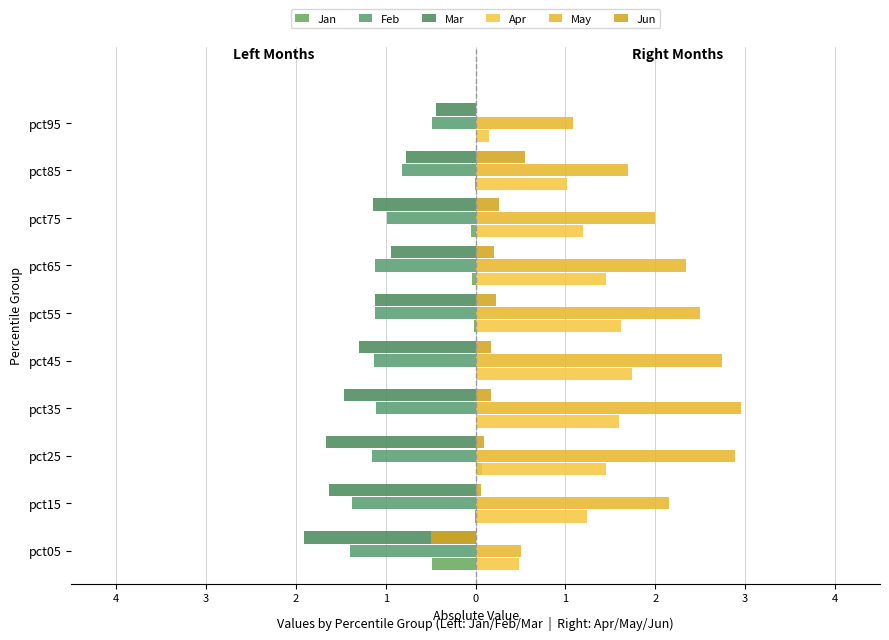

What is the lowest value of the Apr series?

0.1